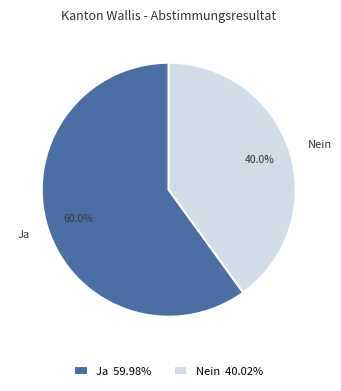

What is the ratio of the value at Nein to the value at Ja?

0.7